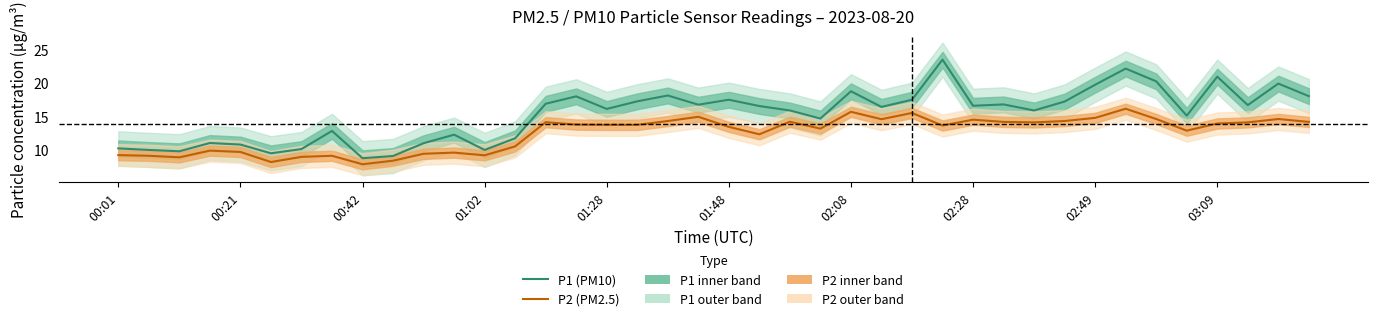

True or false: P2 (PM2.5) and P1 (PM10) cross at least once.

False